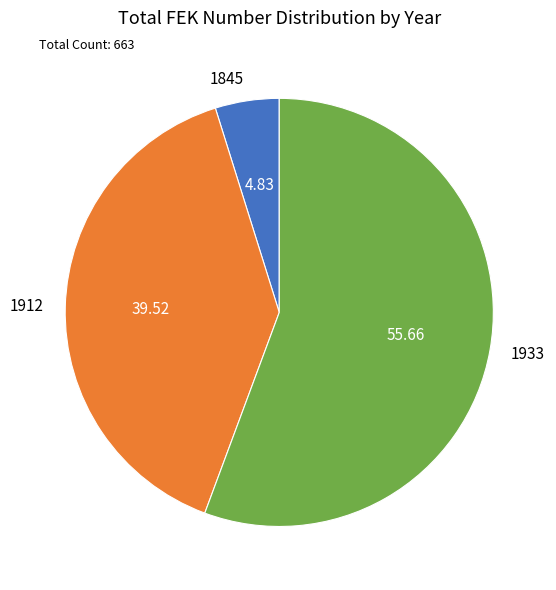

Which category has the smallest portion of the pie?

1845